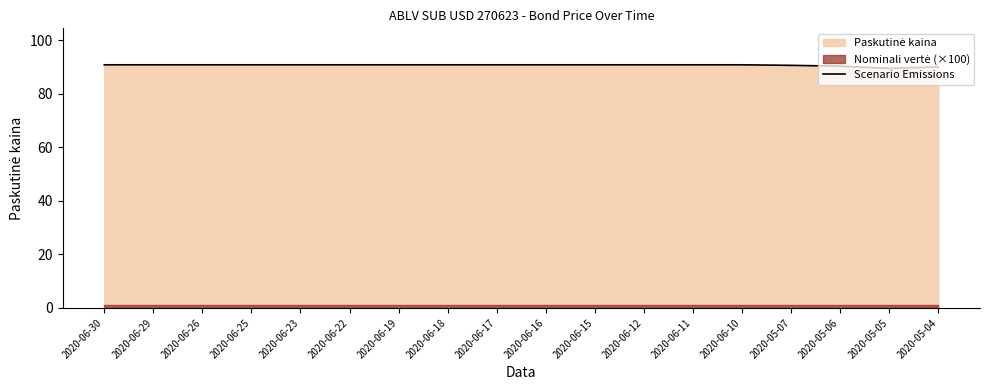

Does the chart have visible grid lines?

No